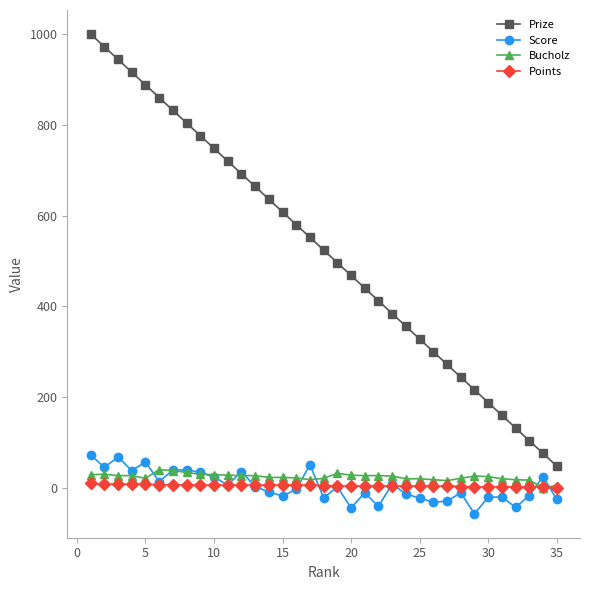

How many distinct data groups are displayed?

4